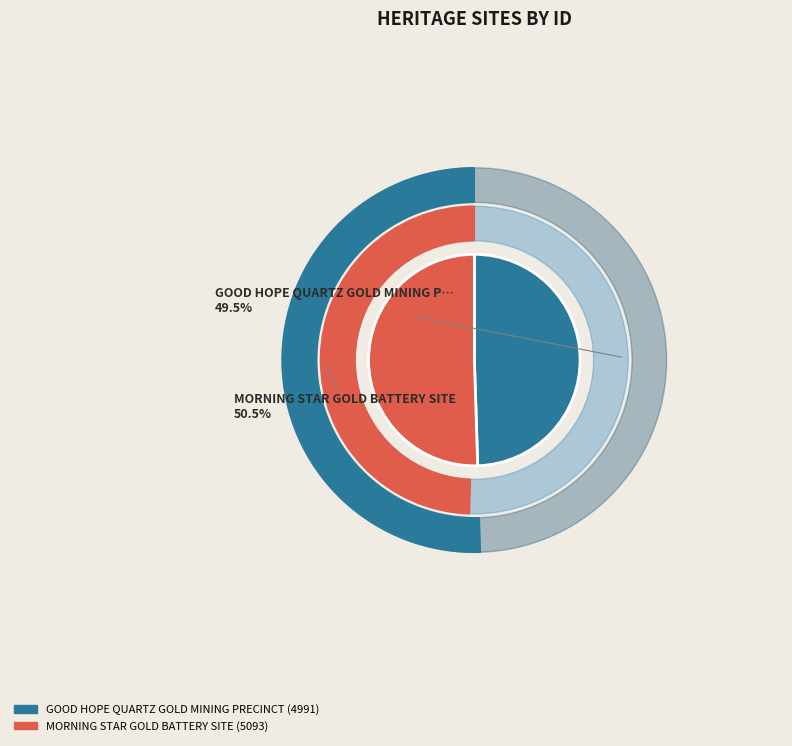

To the nearest percent, what is the difference between the GOOD HOPE QUARTZ GOLD MINING PRECINCT and MORNING STAR GOLD BATTERY SITE slice percentages?

1%